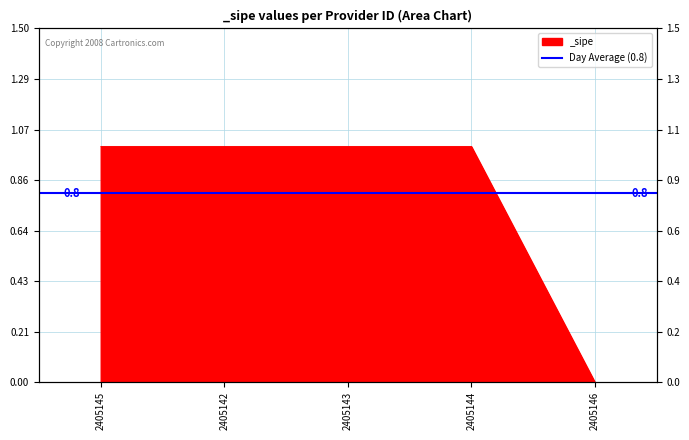

What is the ratio of the value at 2405143 to the value at 2405145?

1.0